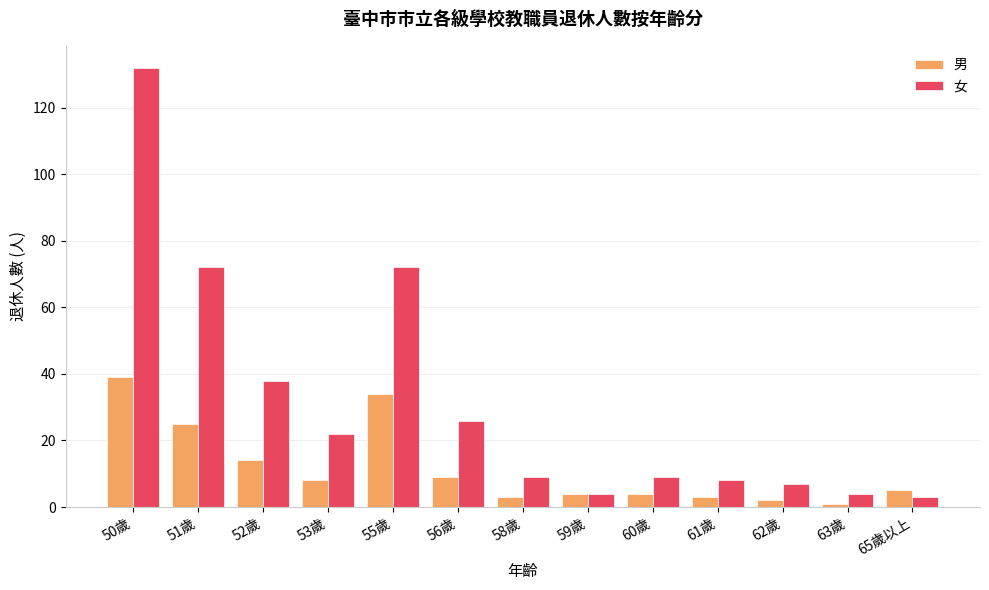

Reading left to right, what are all the values shown in this chart?

男: 39	25	14	8	34	9	3	4	4	3	2	1	5
女: 132	72	38	22	72	26	9	4	9	8	7	4	3